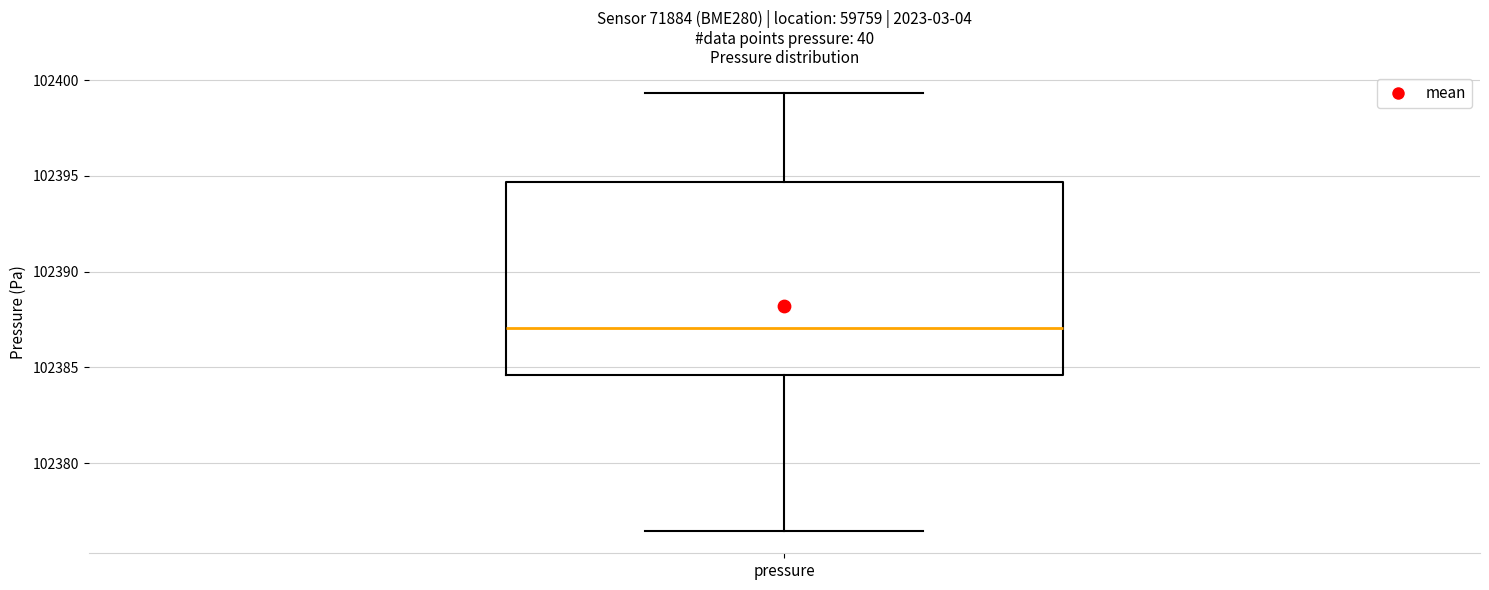

Read this box plot against the y-axis: the position of the median line, the range covered by the box, and the ends of both whiskers. The values are not printed on the chart, so give them approximately, as read against the axis.

median 102387.0, box 102384.5 to 102394.5, whiskers 102376.5 to 102399.5